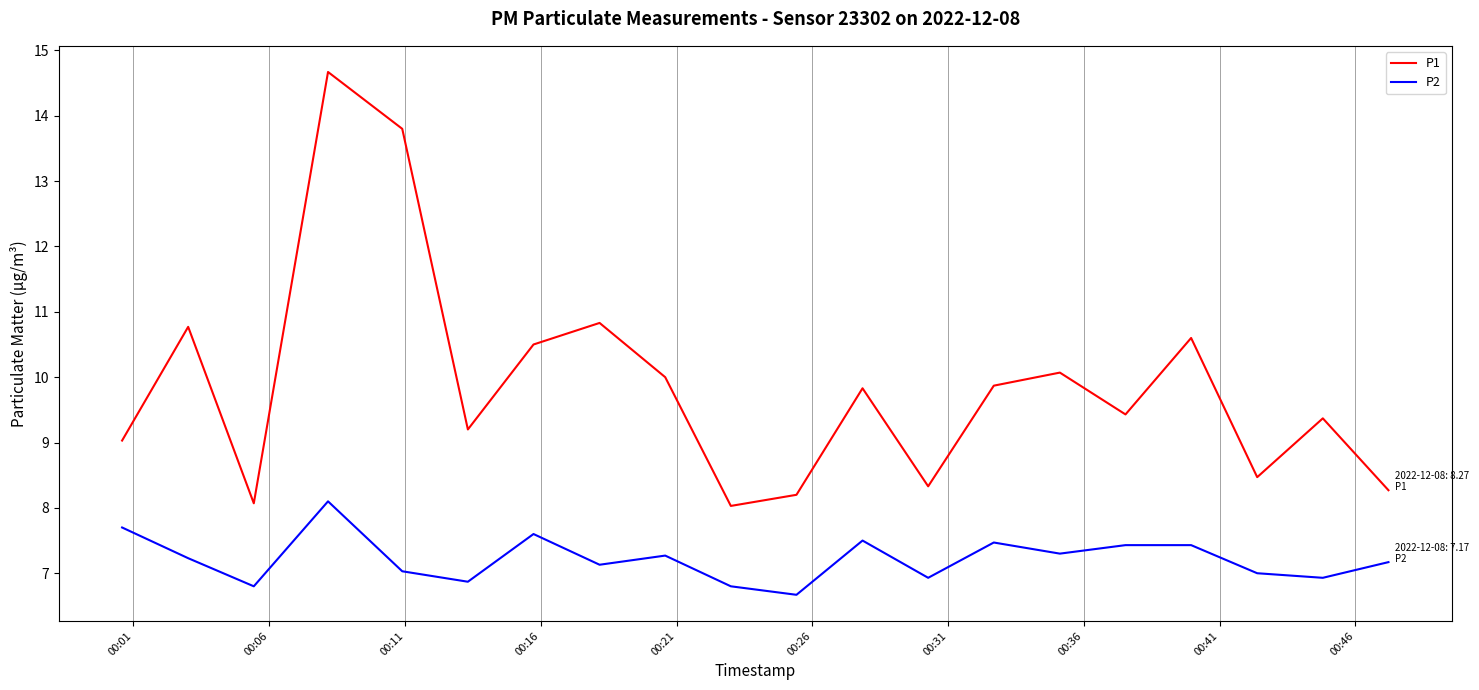

True or false: P1 and P2 cross at least once.

False